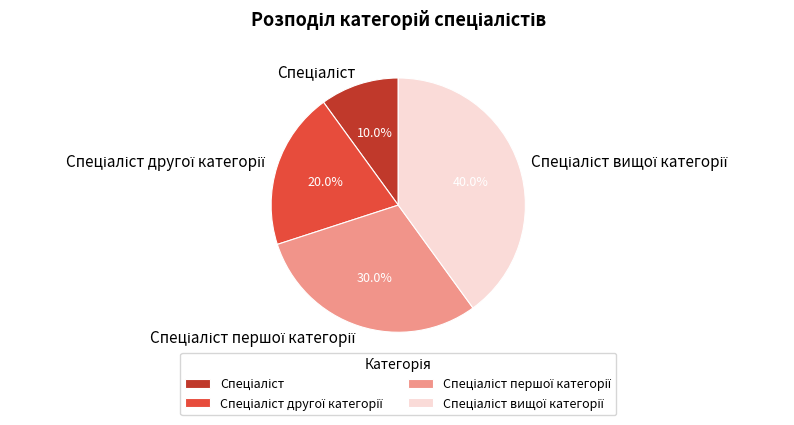

To the nearest percent, what is the difference between the largest and smallest slice percentages?

30%